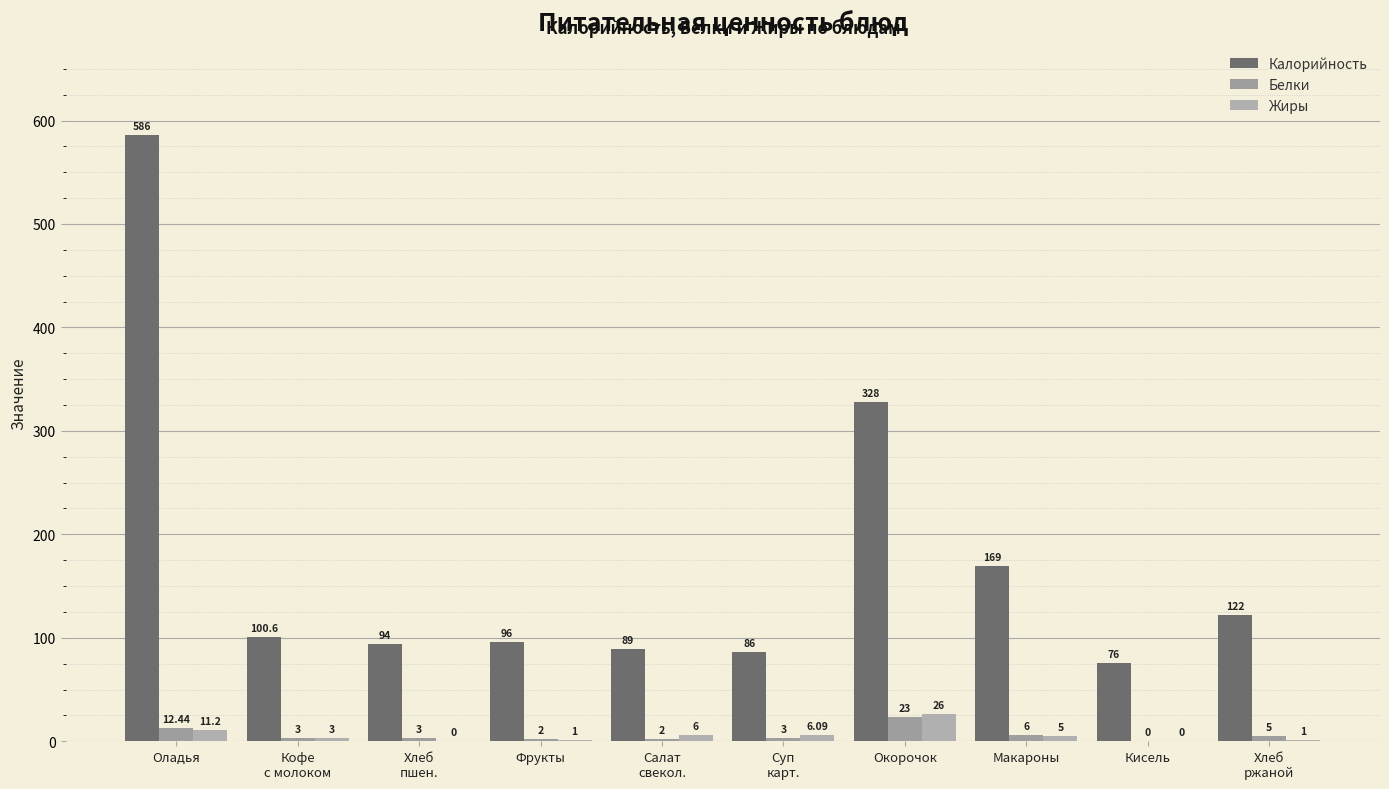

Does the chart contain stacked bars?

No